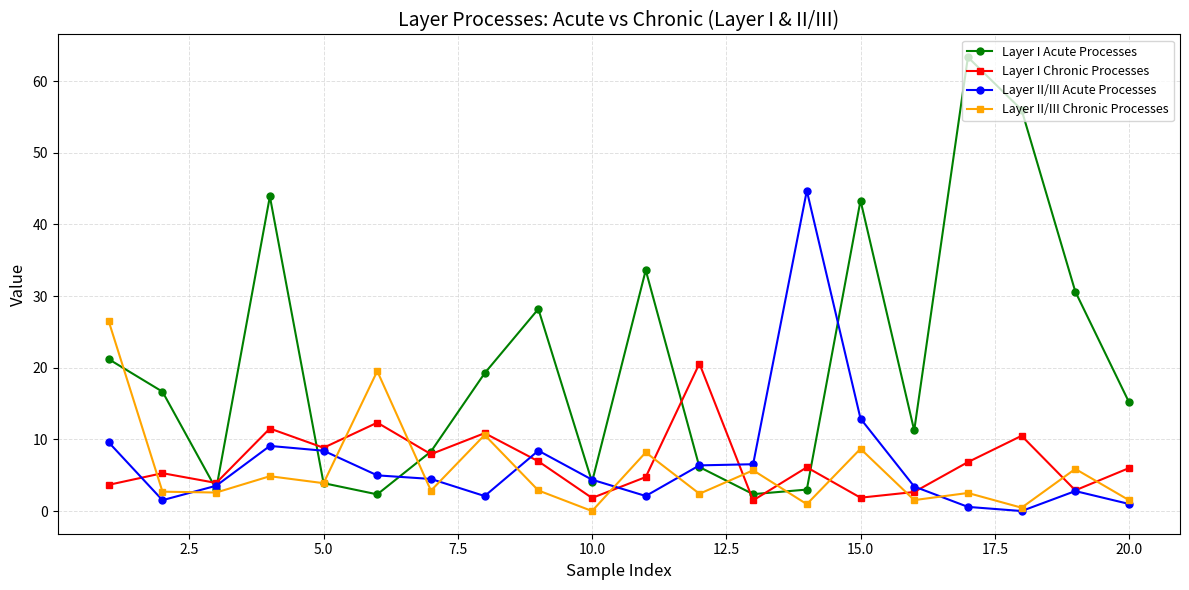

What is the highest value of the Layer II/III Chronic Processes series?

26.5